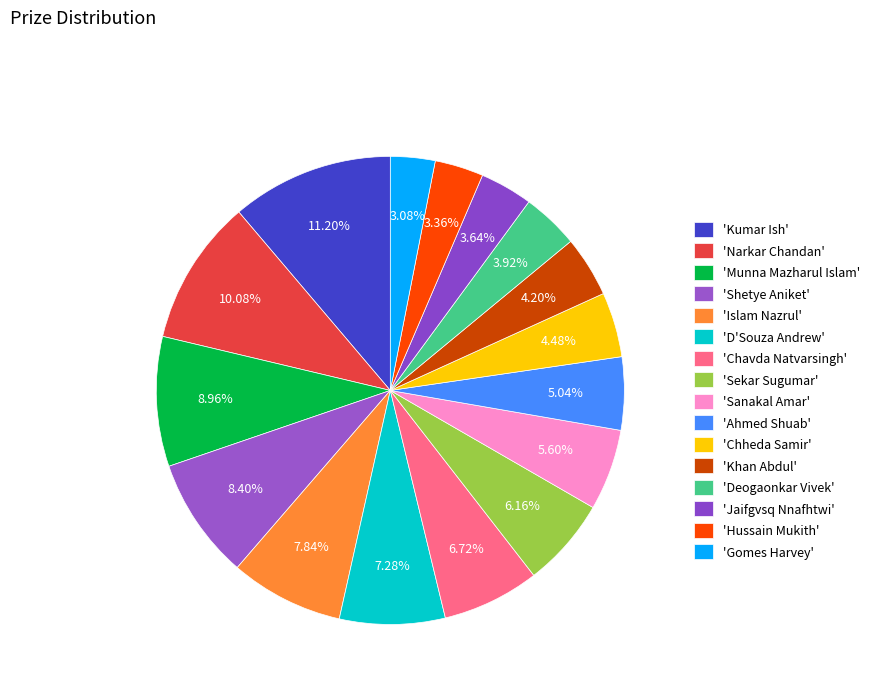

To the nearest percent, what is the difference between the largest and smallest slice percentages?

8%